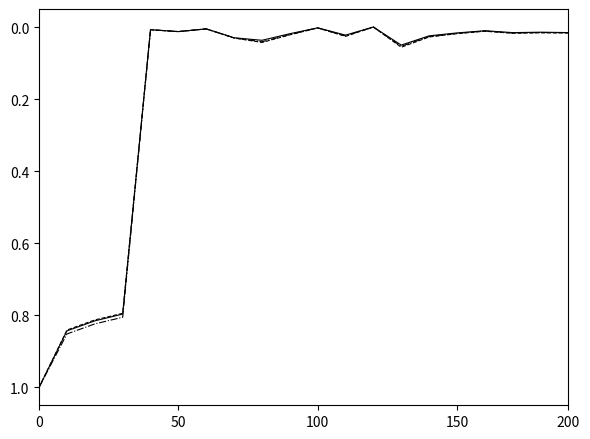

How many lines are shown in the chart?

3